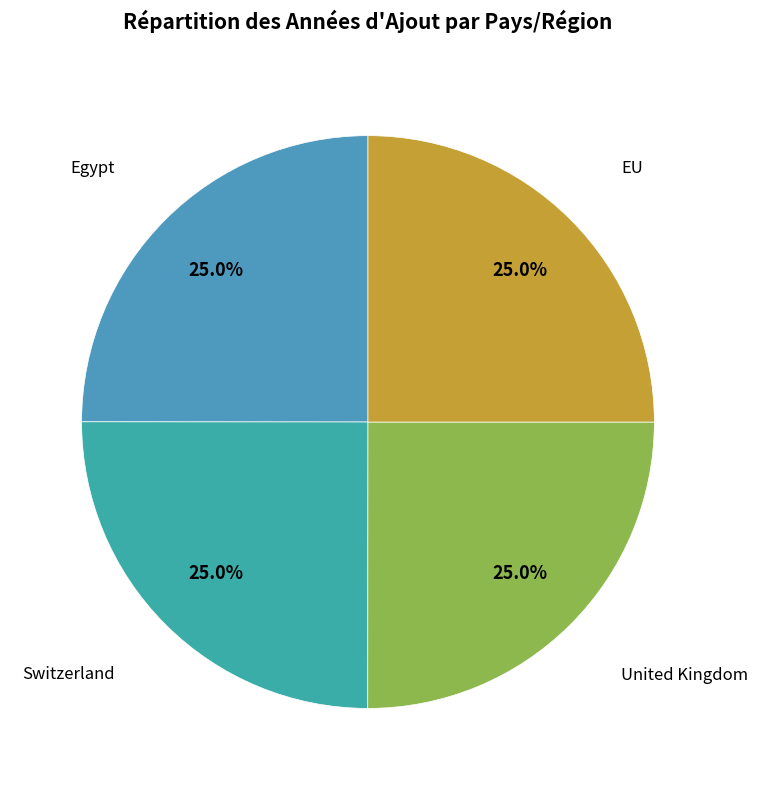

Rank the categories by value from lowest to highest.

Egypt, Switzerland, EU, United Kingdom